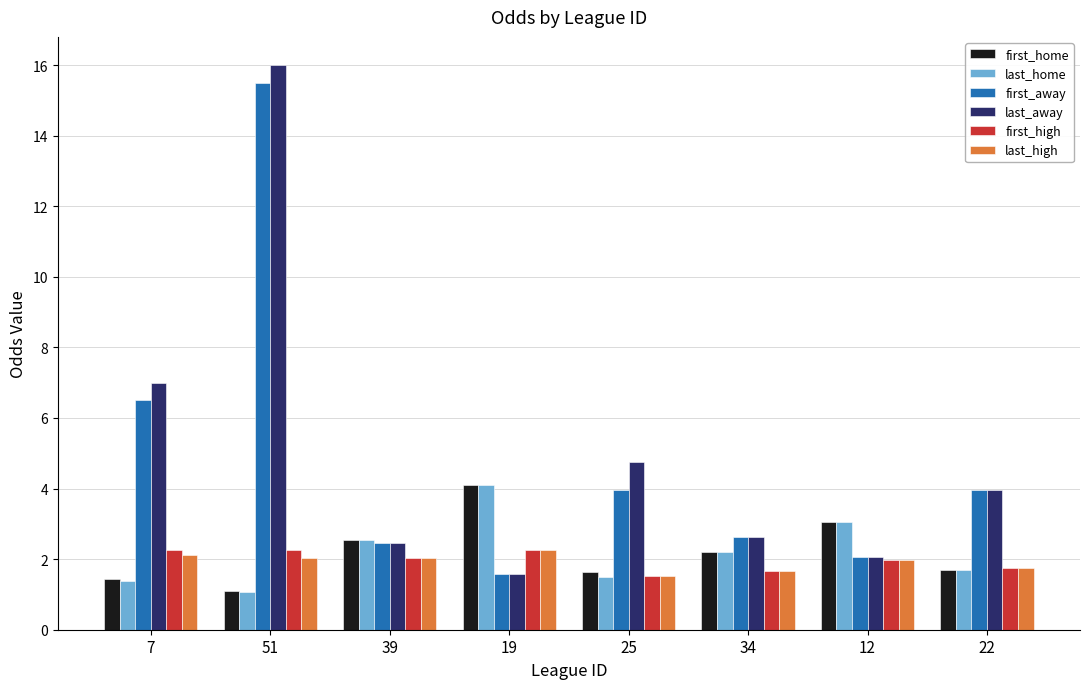

Which series has the largest total across all categories?

last_away